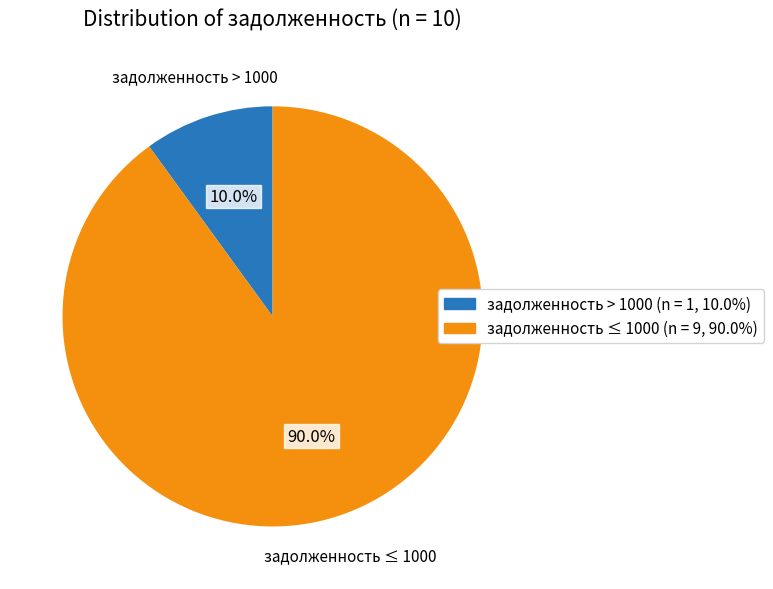

Is there any slice that represents more than half of the pie?

Yes